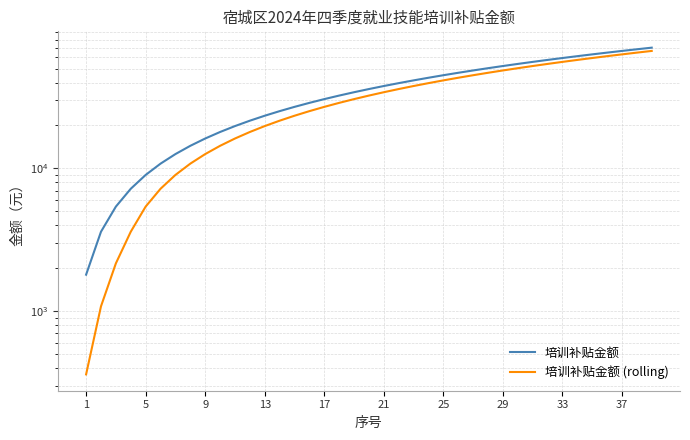

List the series in order of their overall mean, highest first.

培训补贴金额, 培训补贴金额 (rolling)